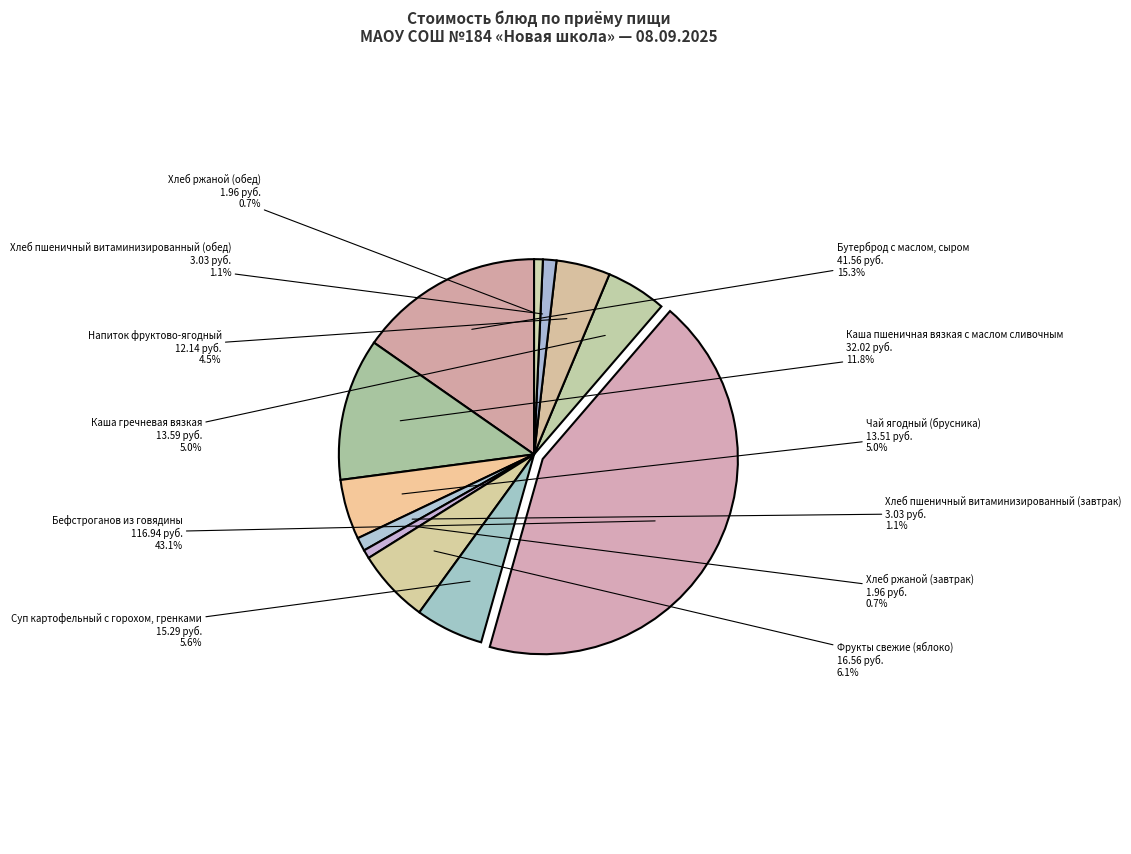

Combined, do Каша гречневая вязкая and Каша пшеничная вязкая с маслом сливочным account for over 50%?

No